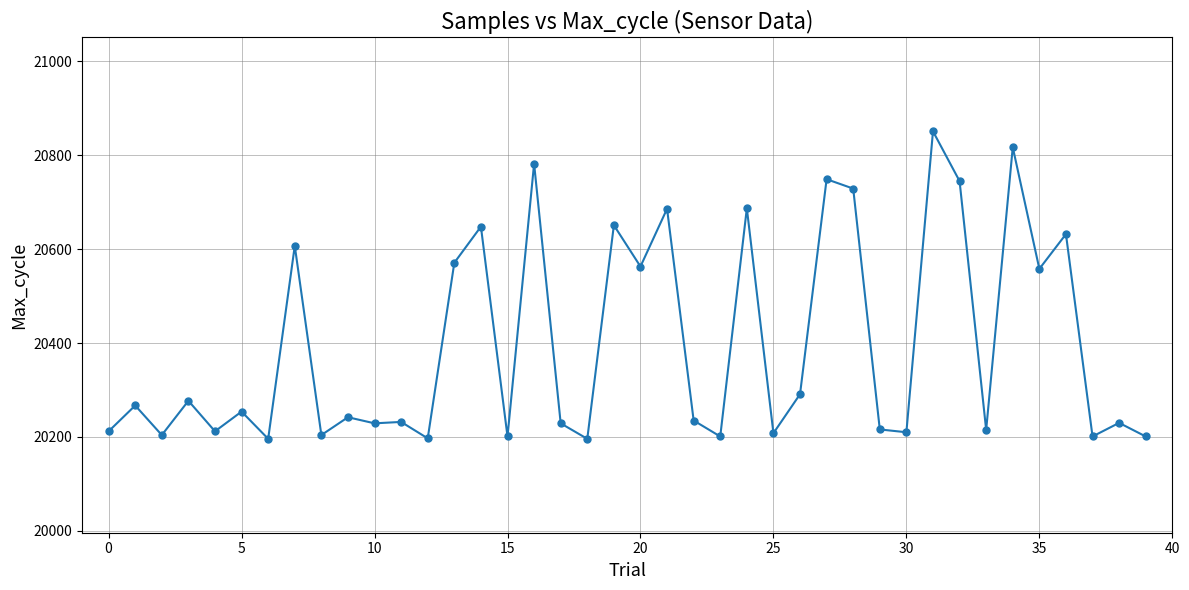

True or false: the data has more than 0 interior local peaks.

True